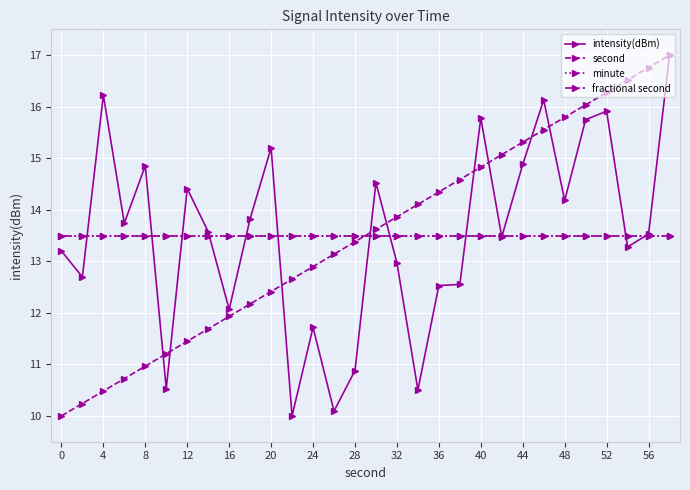

True or false: fractional second and minute intersect in this chart.

False